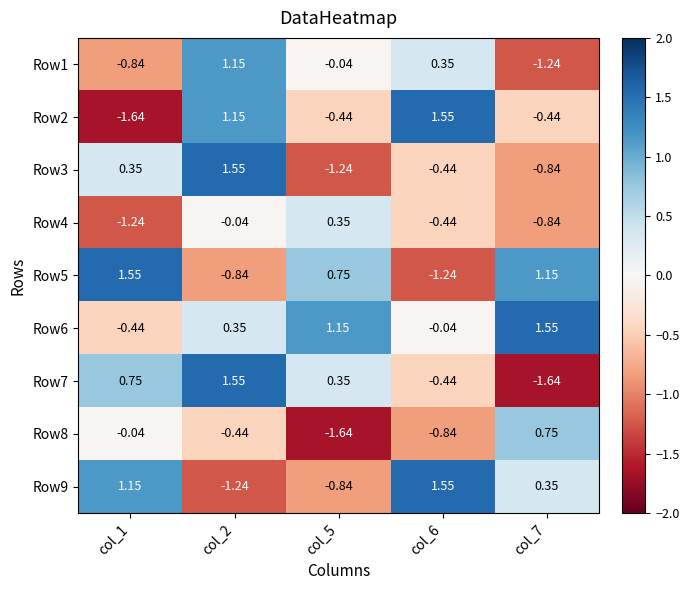

At which category is the sum across all series the highest?

col_2